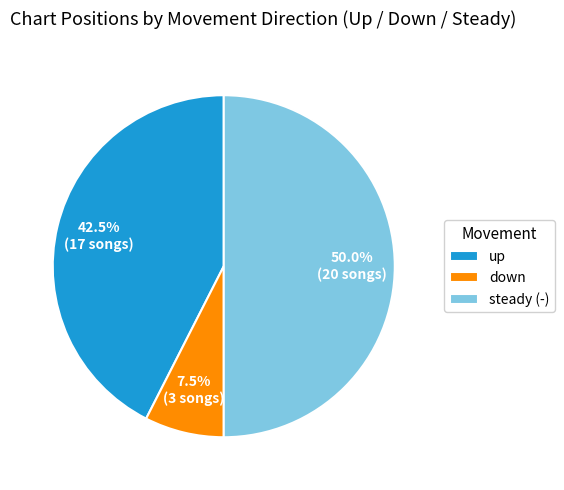

Between up and down, which is larger?

up